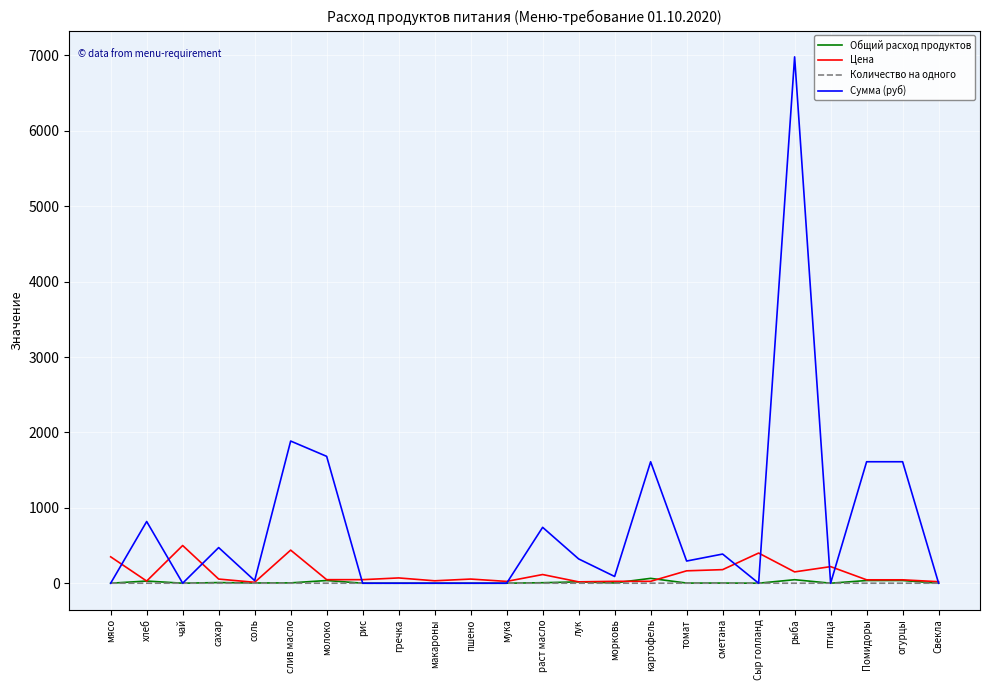

The Количество на одного series shows 0.0 at томат. True or false?

True